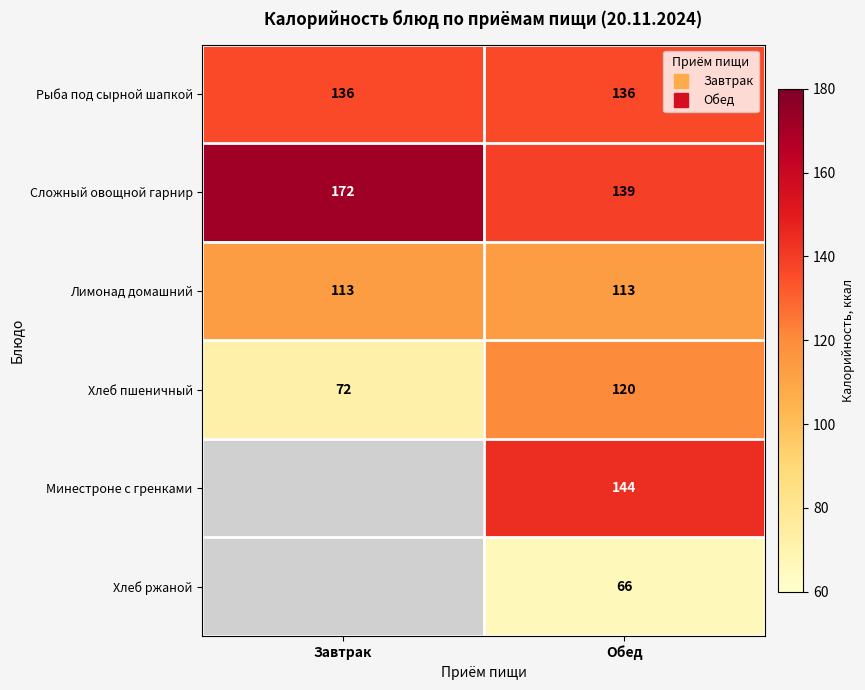

At how many categories does at least one series exceed 130?

2